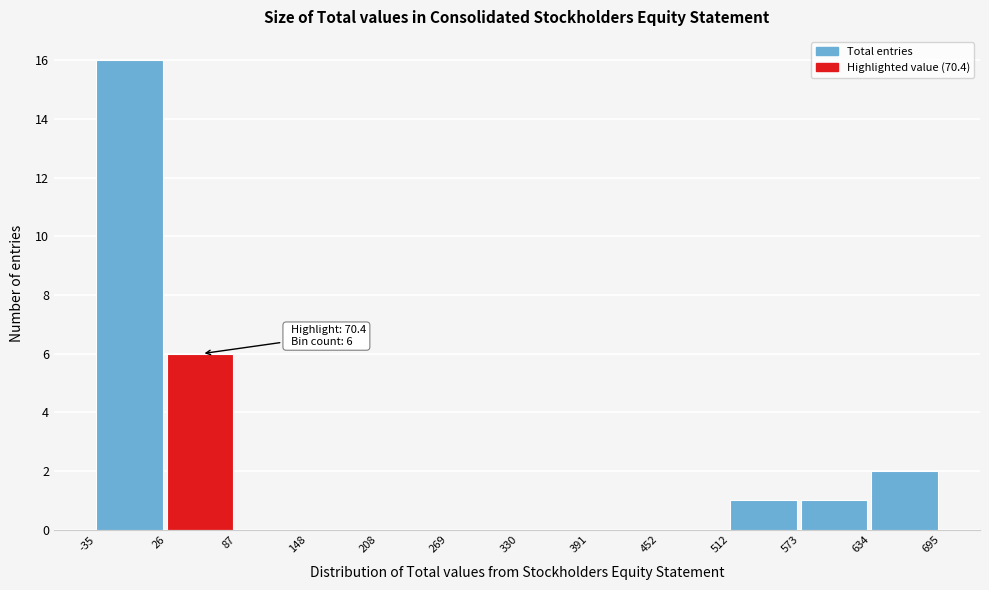

Which range on the x-axis has the tallest bar?

-35 to 26